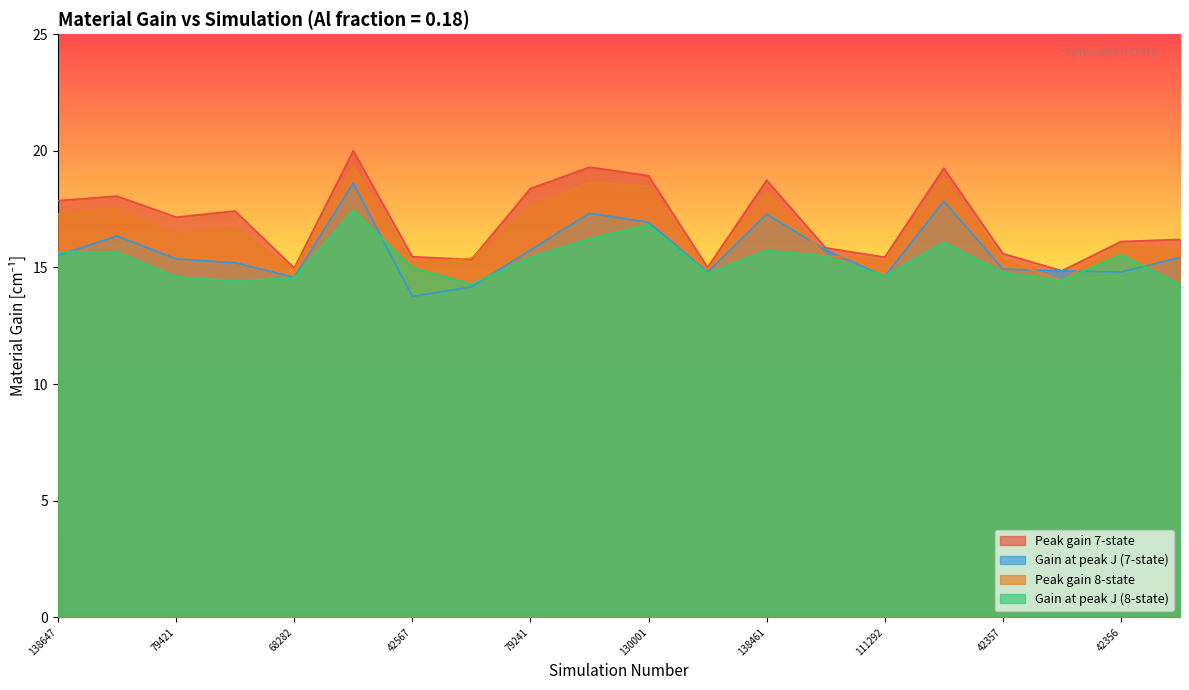

At 85583, list the series in order from largest to smallest.

G7 [cm-1], G8 [cm-1], Gn7 [cm-1], Gn8 [cm-1]